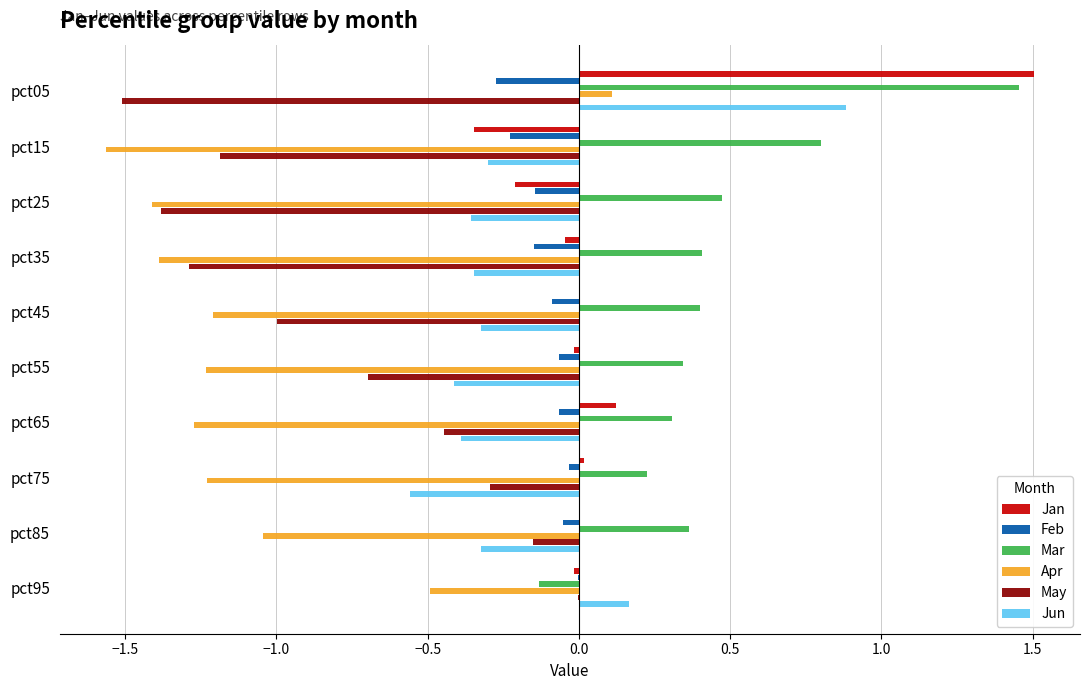

What are all the series names shown in the legend?

Jan, Feb, Mar, Apr, May, Jun